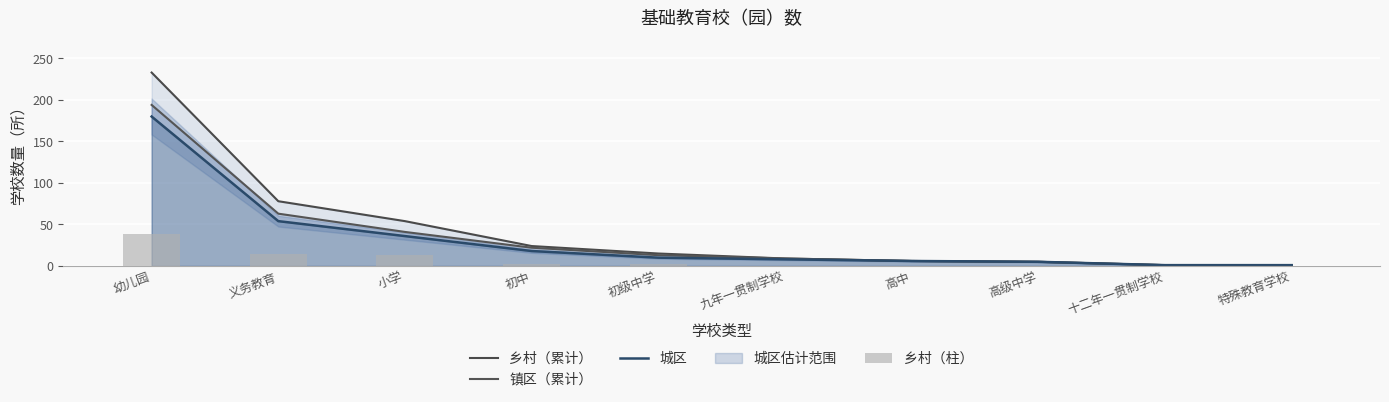

What position from the left is 九年一贯制学校?

6